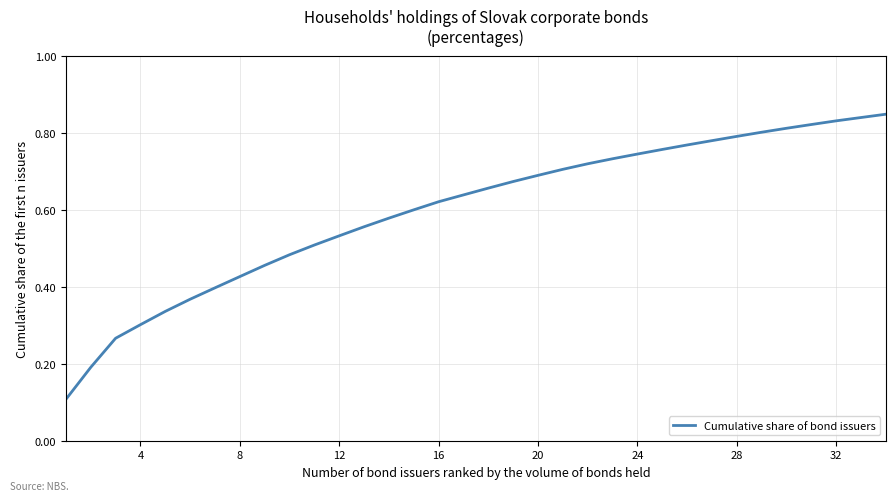

What is the difference between the second highest and second lowest values?

0.6